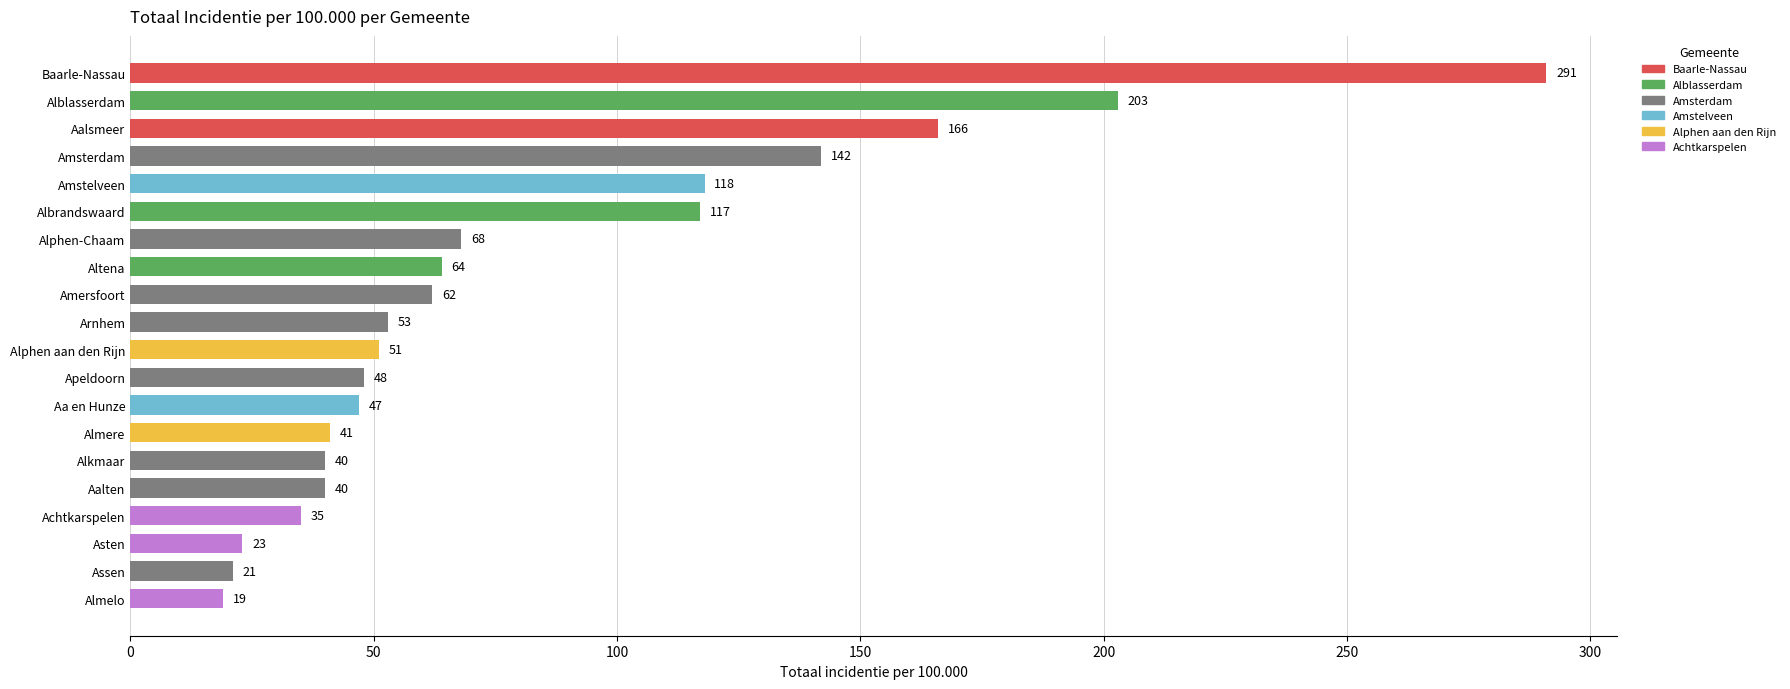

What is the sum of all values?

1649